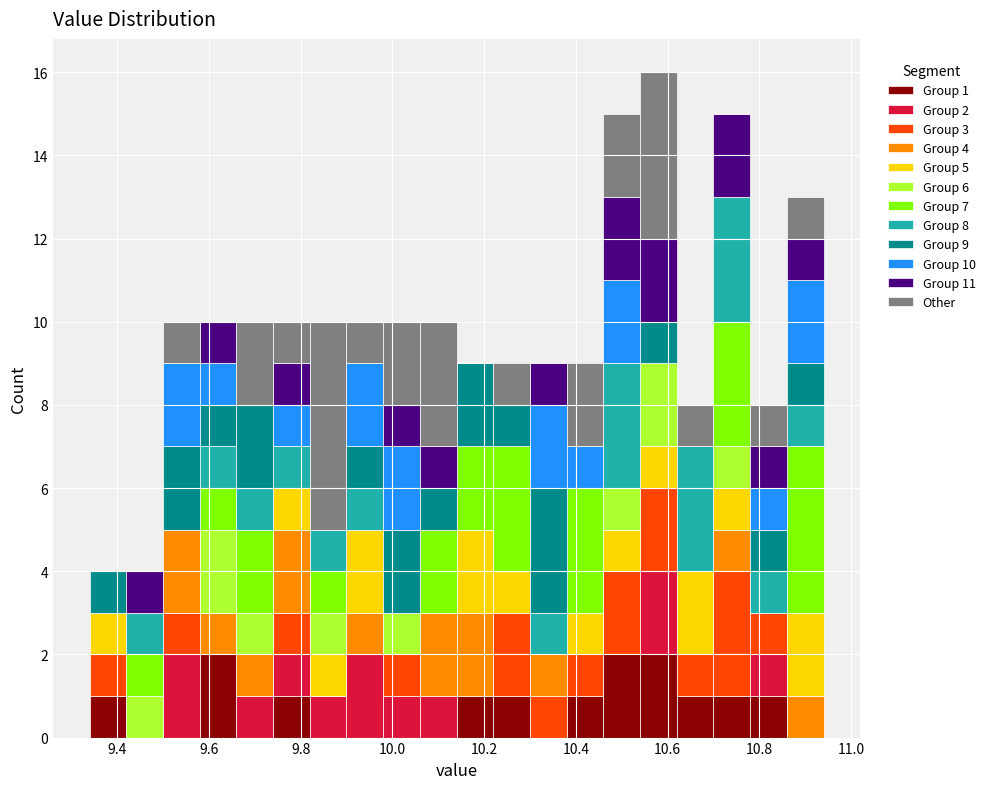

Which range on the x-axis has the tallest stacked bar (by total height)?

10.54 to 10.62